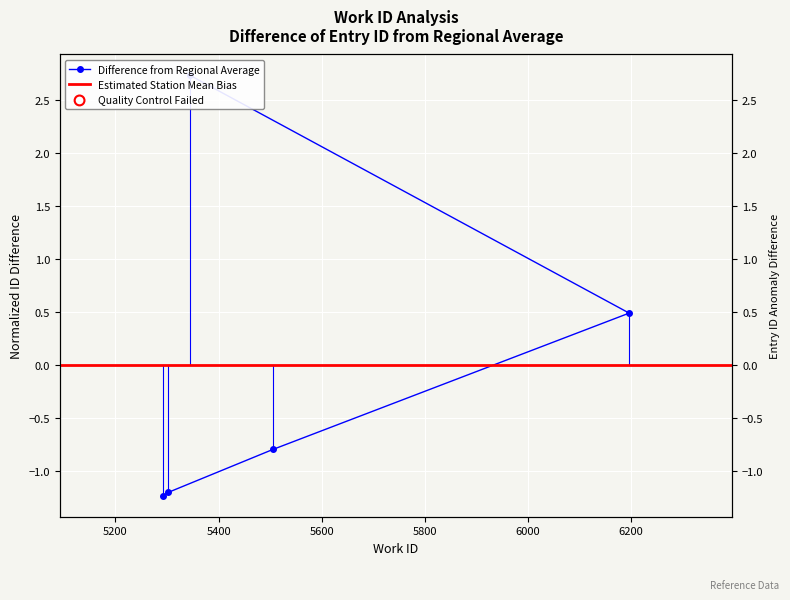

What is the change in value from 5302 to 5345?

+3.9